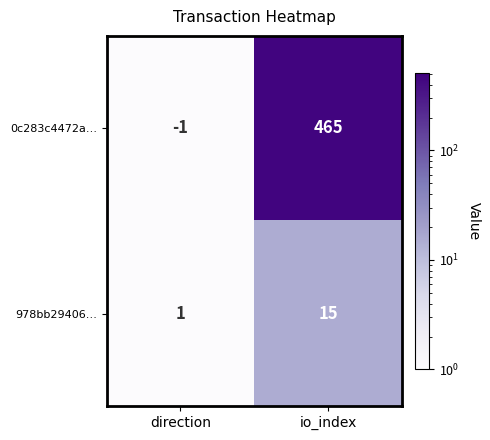

What is the greatest value displayed?

465